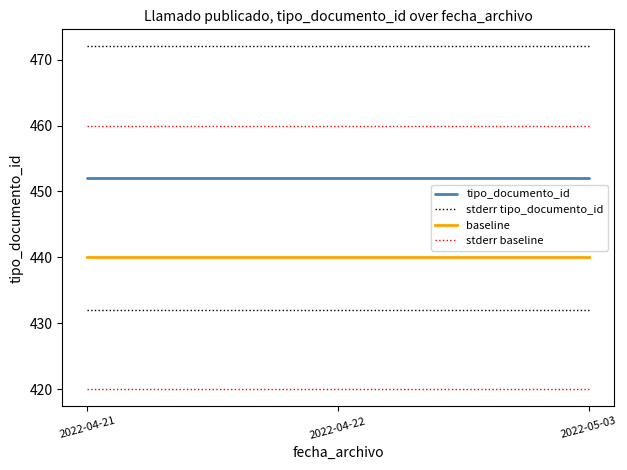

True or false: baseline has a value of 237 at 2022-04-22.

False